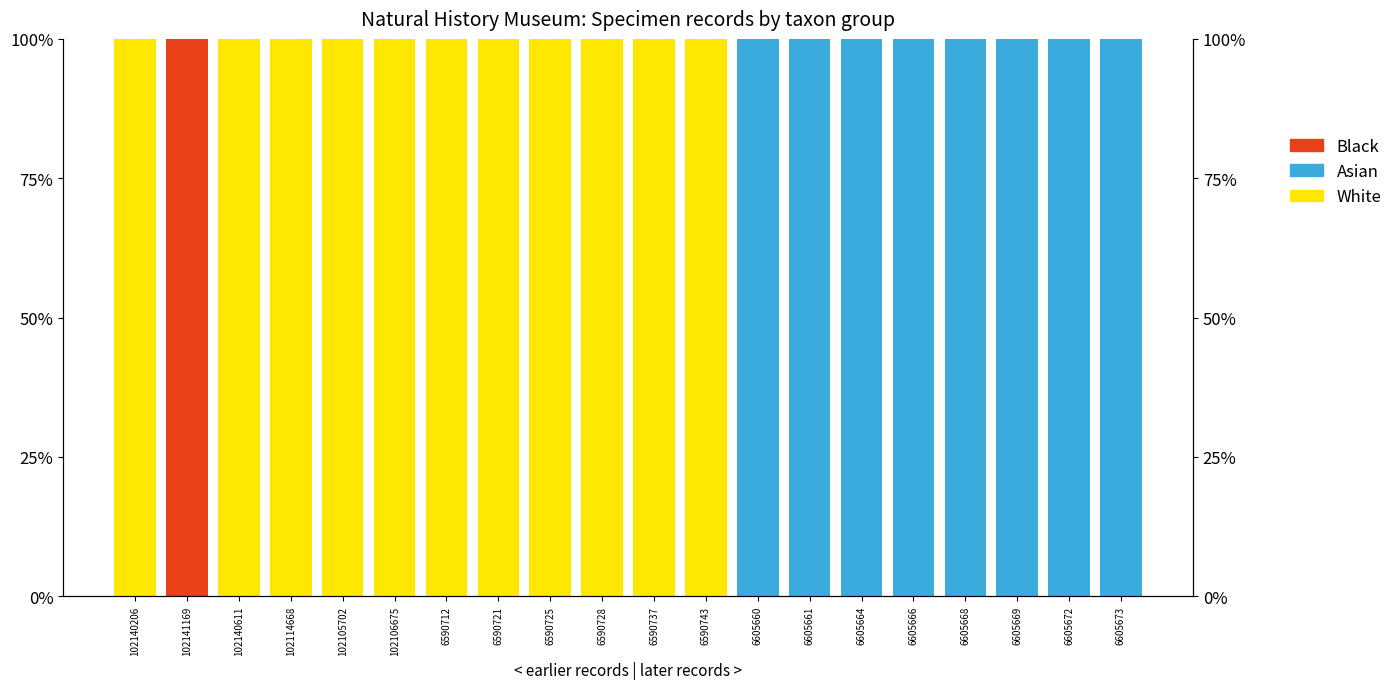

At which label is Black closest to 0?

102140206